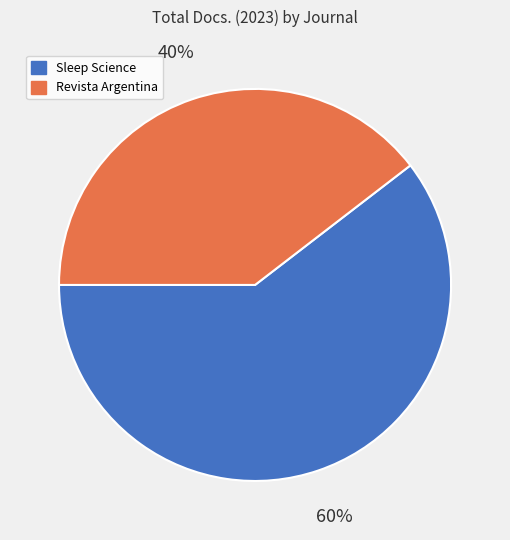

Count the number of slices in the pie.

2